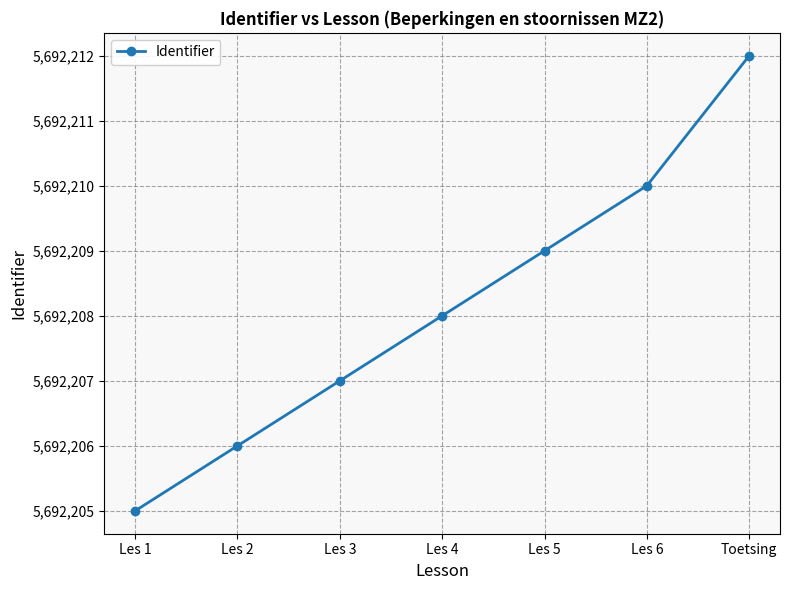

What is the difference between the second highest and second lowest values?

4